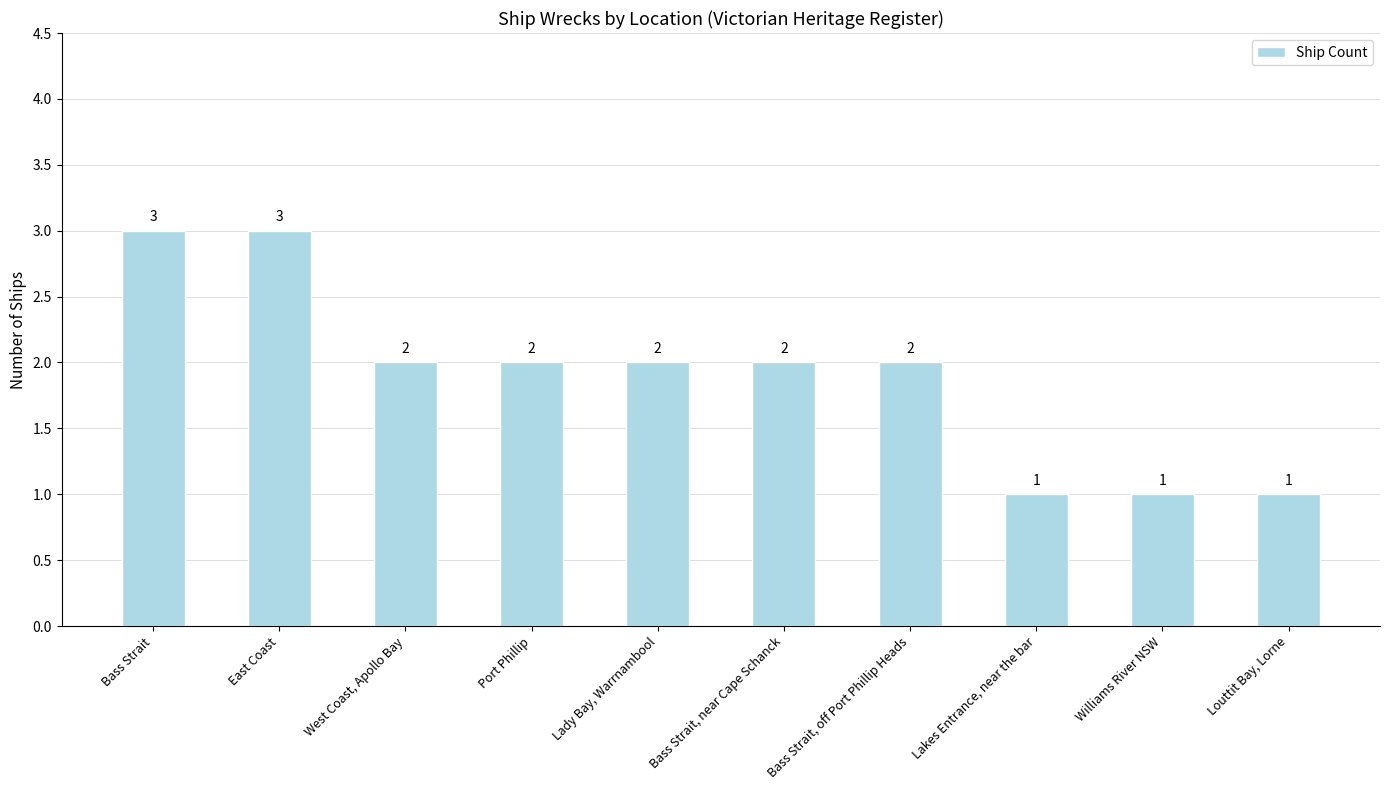

How many values are between 1 and 2?

8